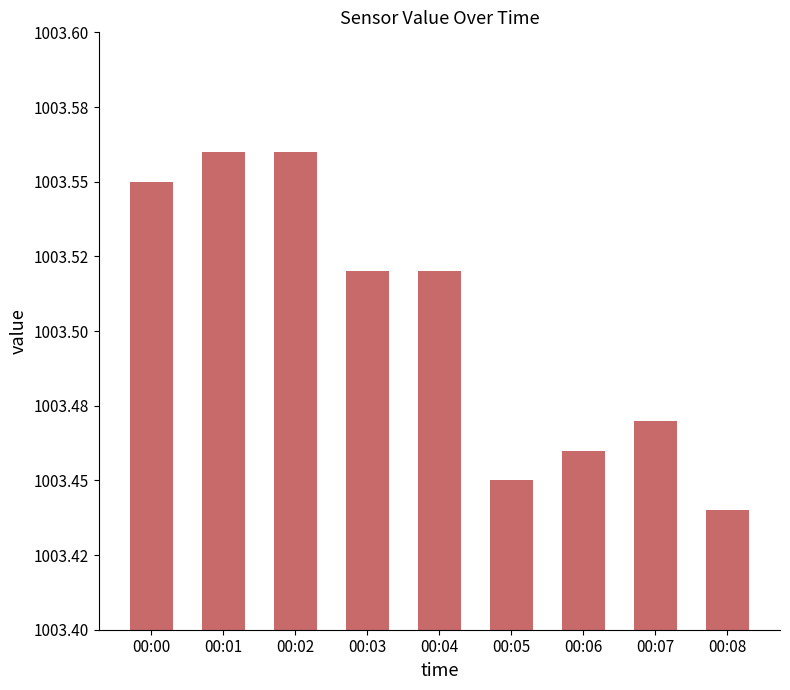

Does the chart contain any negative values?

No